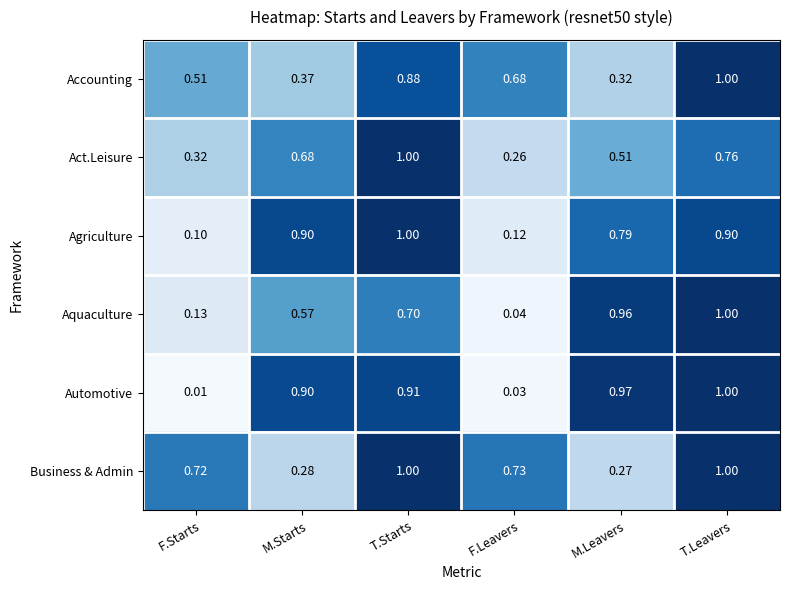

Which series changed the most between M.Starts and T.Leavers?

Business & Admin